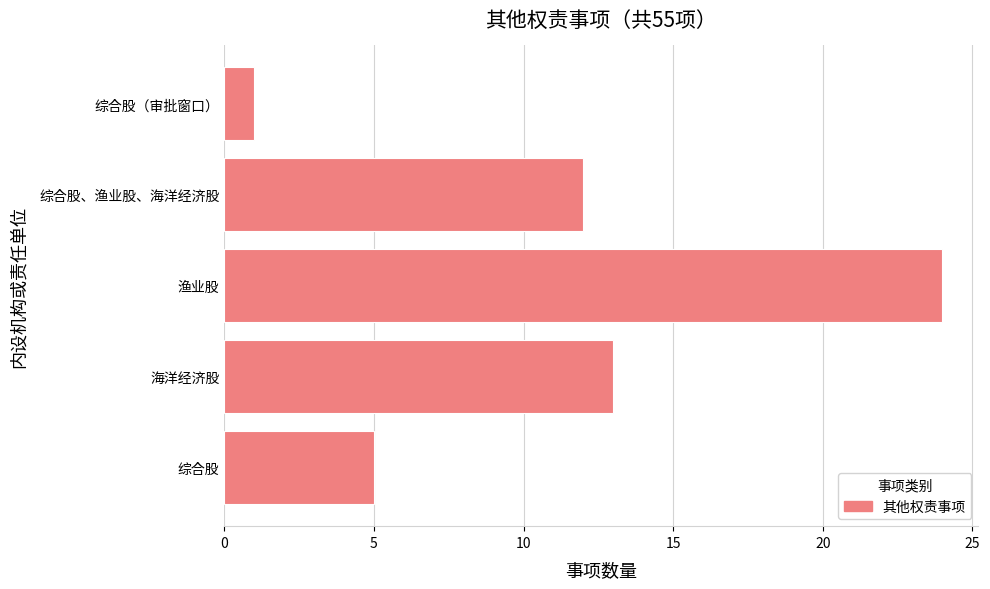

The chart shows a value of 24 at 渔业股. True or false?

True